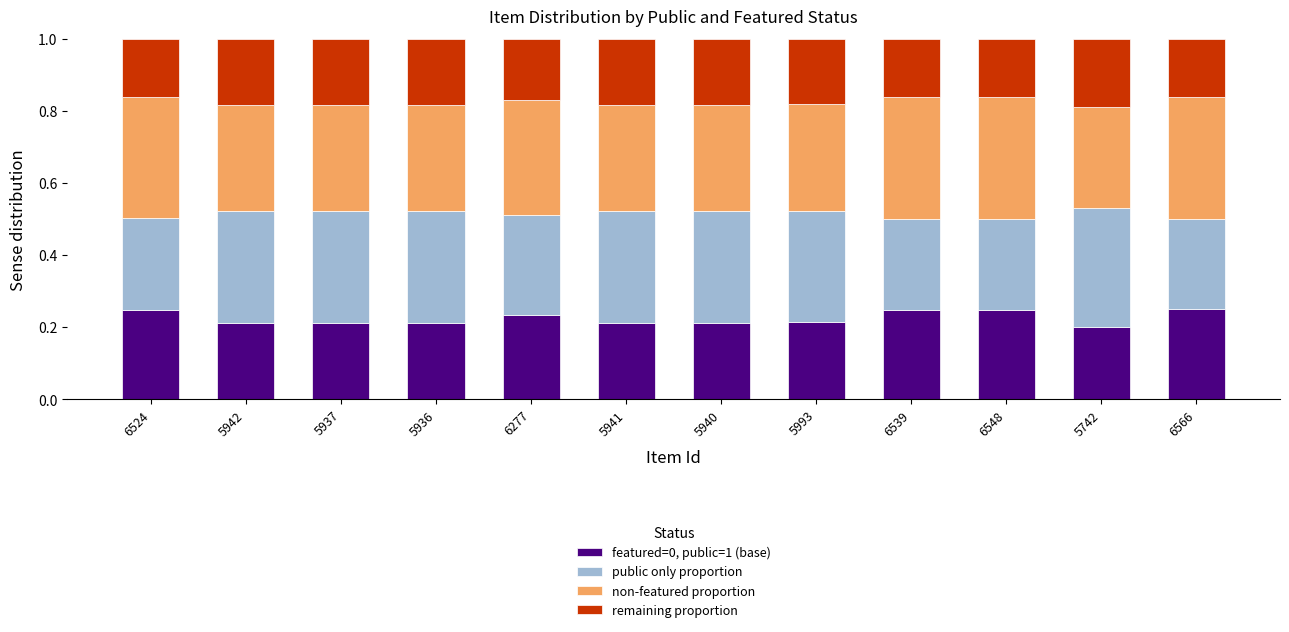

What is the sum of all featured=0, public=1 (base) values?

2.7